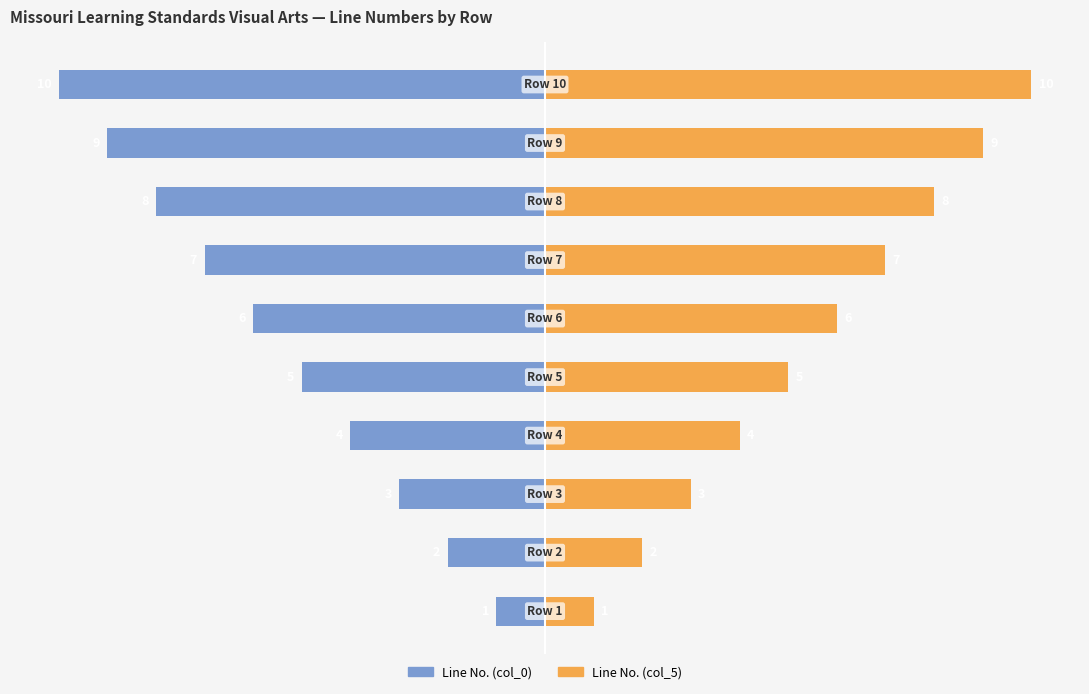

Reading left to right, list all the values displayed in this chart.

Line No. (col_0): -1	-2	-3	-4	-5	-6	-7	-8	-9	-10
Line No. (col_5): 1	2	3	4	5	6	7	8	9	10